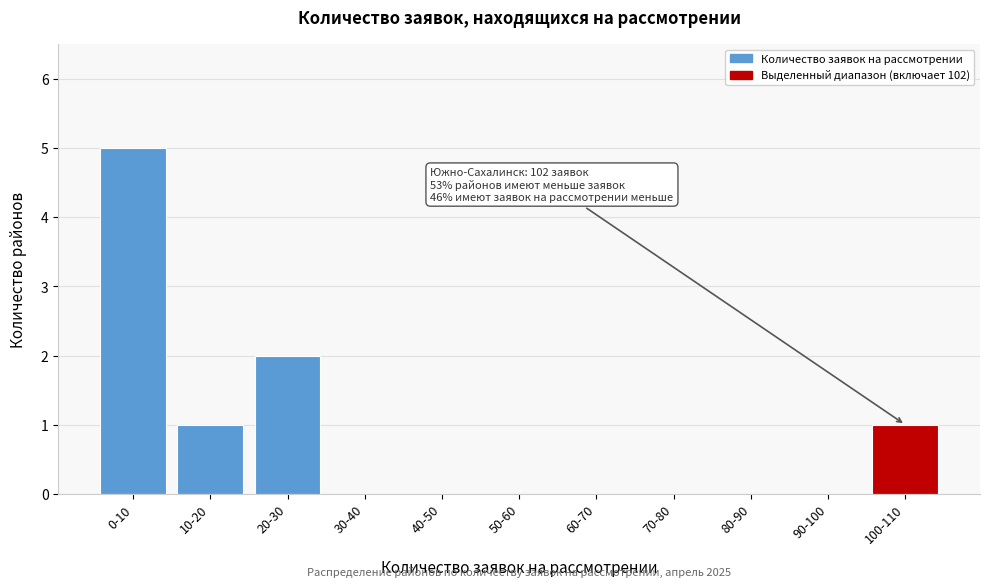

Reading right to left, list all the values displayed in this chart.

100-110=1	90-100=0	80-90=0	70-80=0	60-70=0	50-60=0	40-50=0	30-40=0	20-30=2	10-20=1	0-10=5